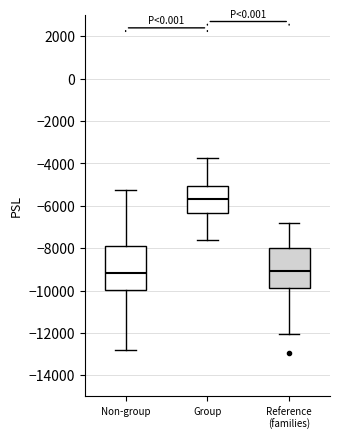

Which box is the tallest, from its lower edge to its upper edge?

Non-group